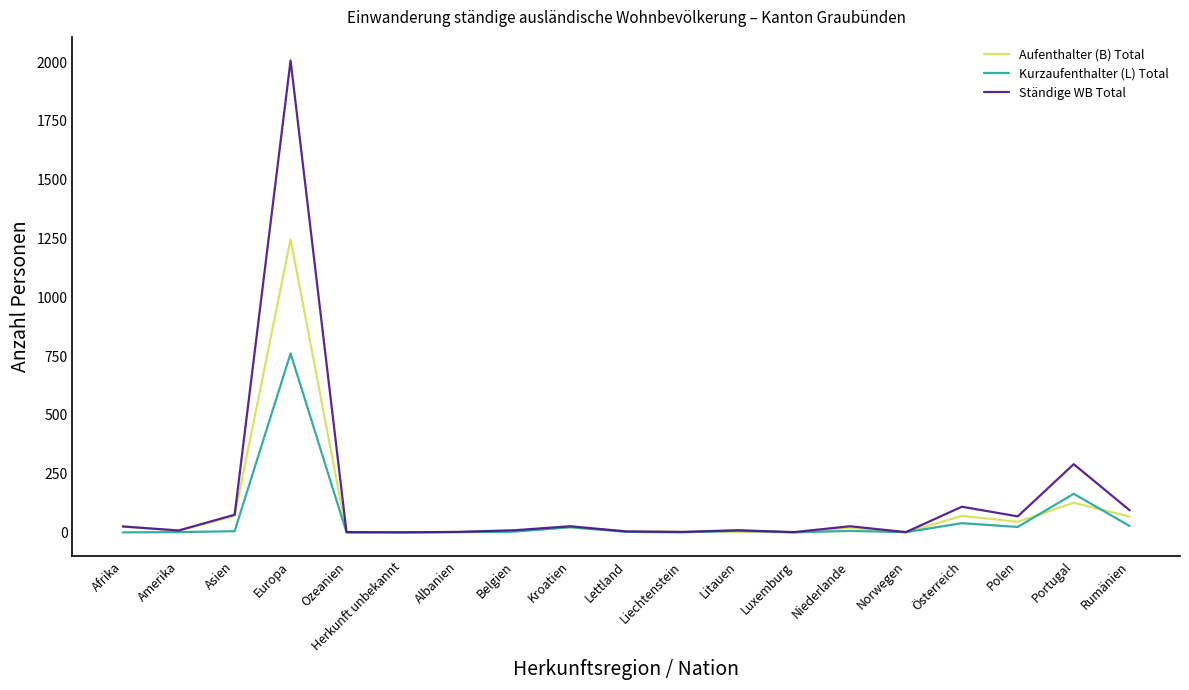

Does the chart display data point markers on the line(s)?

No